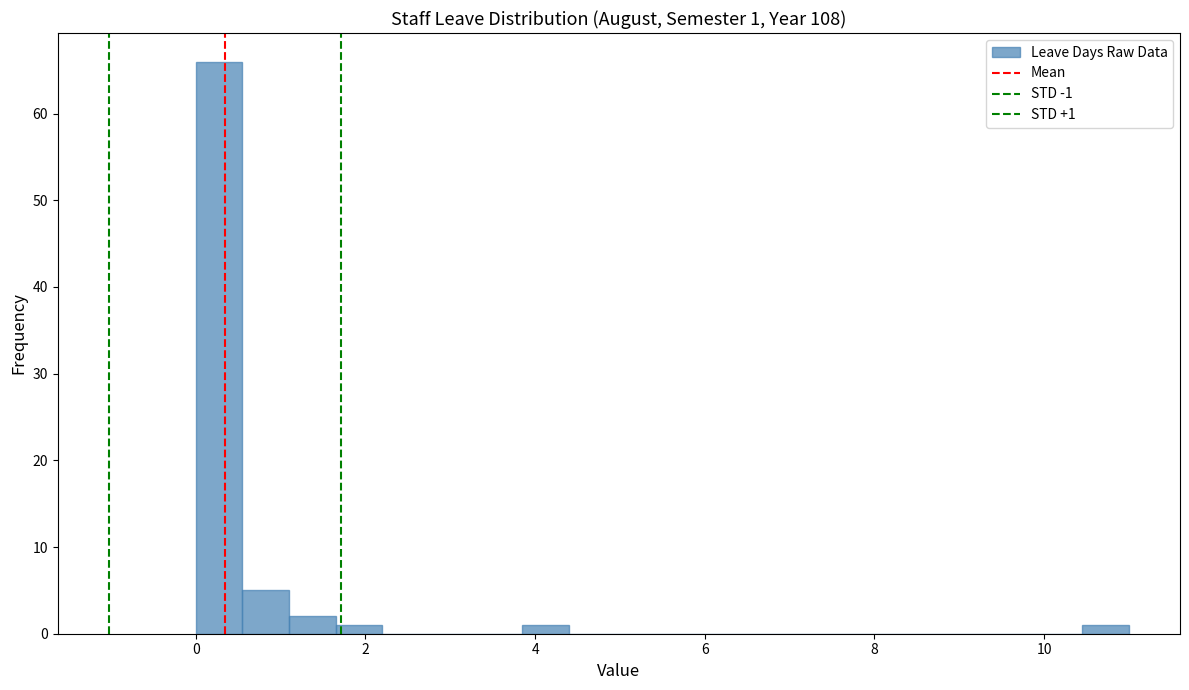

Read against the x-axis, roughly where is the centre of the tallest bar?

0.2